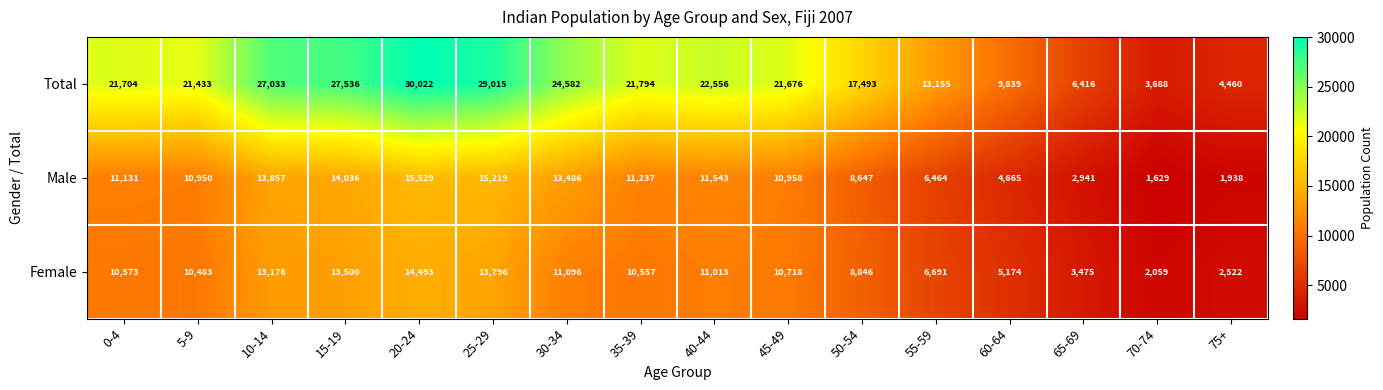

At which category is the sum across all series the highest?

20-24